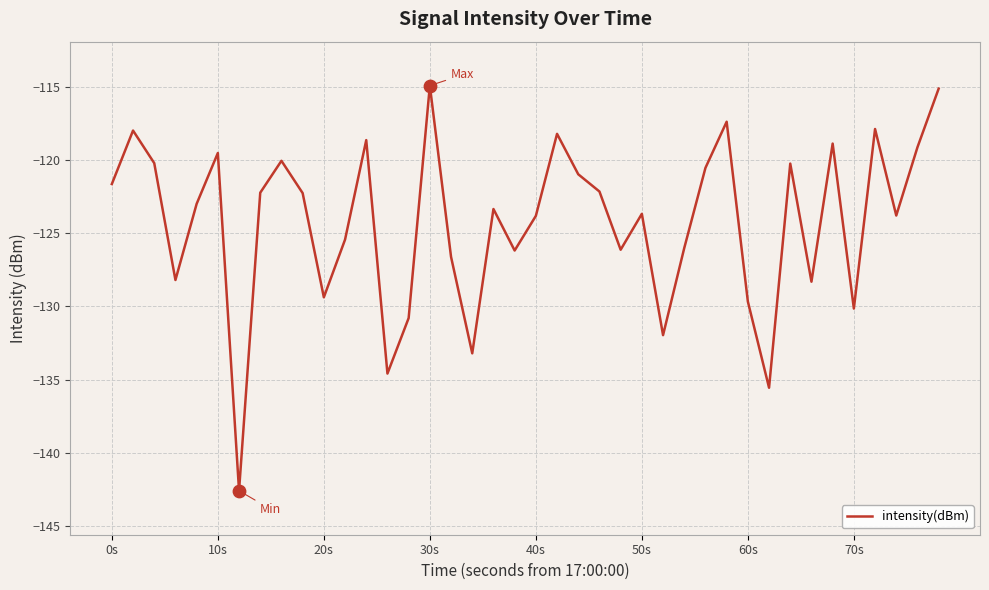

What is the greatest value displayed?

-114.9